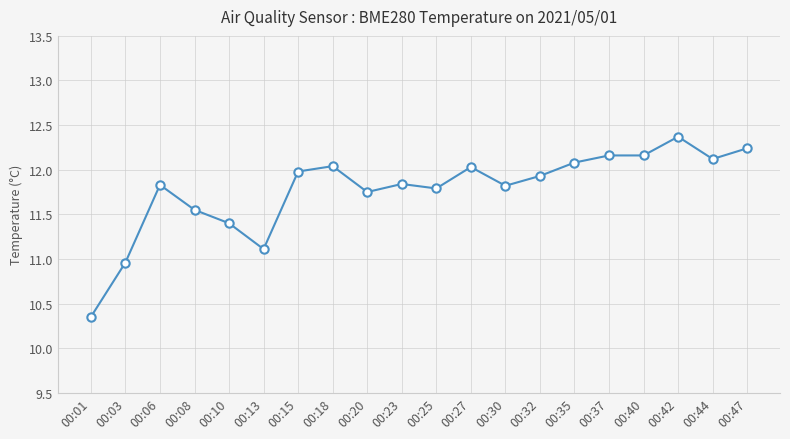

True or false: the data shows 4.6 at 00:13.

False